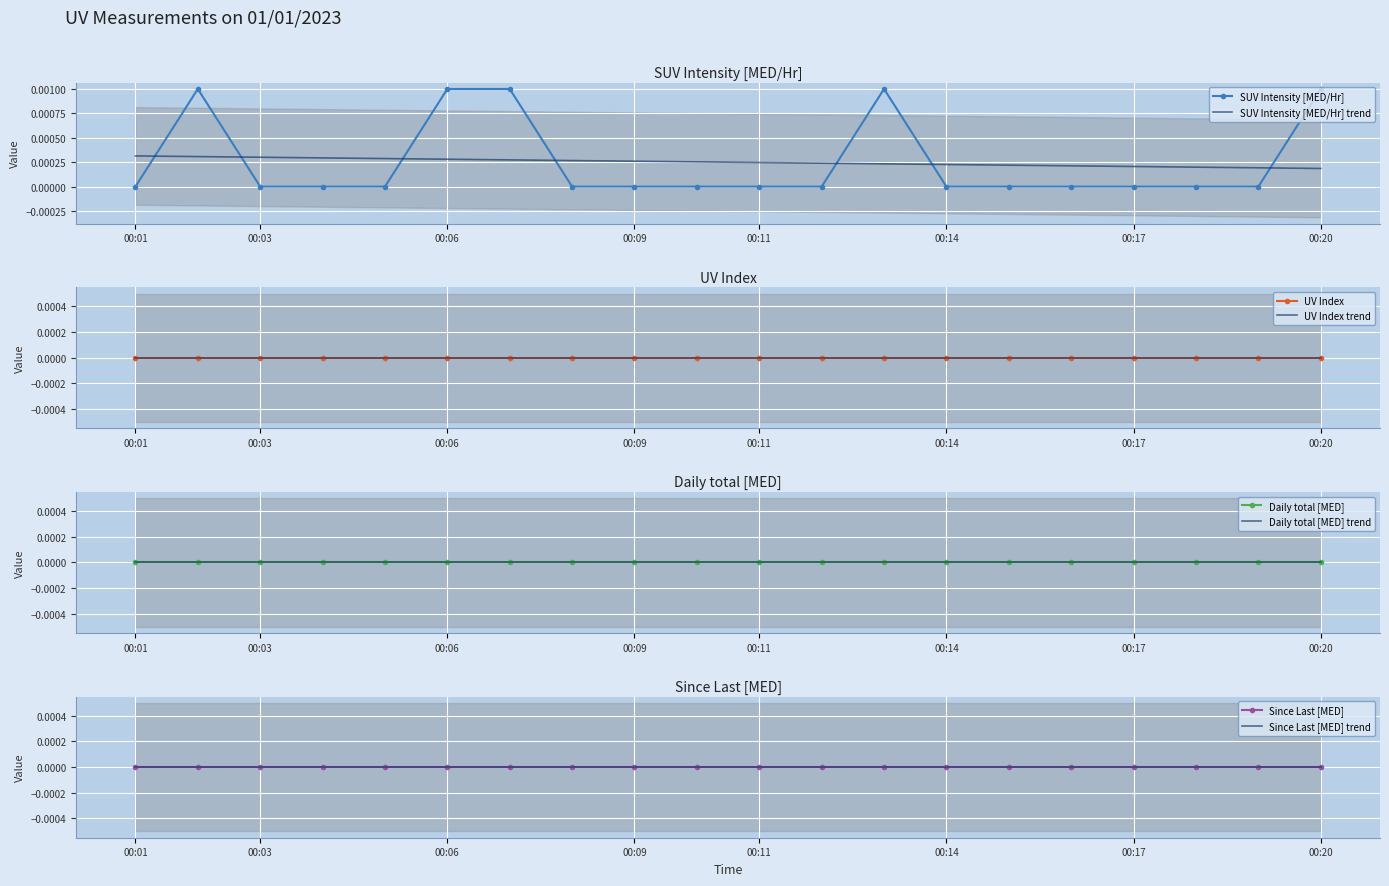

Reading right to left, list all the values displayed in this chart.

SUV Intensity [MED/Hr]: 00:20=0.0	00:19=0.0	00:18=0.0	00:17=0.0	00:16=0.0	00:15=-0.0	00:14=-0.0	00:13=0.0	00:12=0.0	00:11=0.0	00:10=0.0	00:09=0.0	00:08=0.0	00:07=0.0	00:06=0.0	00:05=0.0	00:04=0.0	00:03=0.0	00:02=0.0	00:01=0.0
UV Index: 00:20=0.0	00:19=0.0	00:18=0.0	00:17=0.0	00:16=0.0	00:15=0.0	00:14=0.0	00:13=0.0	00:12=0.0	00:11=0.0	00:10=0.0	00:09=0.0	00:08=0.0	00:07=0.0	00:06=0.0	00:05=0.0	00:04=0.0	00:03=0.0	00:02=0.0	00:01=0.0
Daily total [MED]: 00:20=0.0	00:19=0.0	00:18=0.0	00:17=0.0	00:16=0.0	00:15=0.0	00:14=0.0	00:13=0.0	00:12=0.0	00:11=0.0	00:10=0.0	00:09=0.0	00:08=0.0	00:07=0.0	00:06=0.0	00:05=0.0	00:04=0.0	00:03=0.0	00:02=0.0	00:01=0.0
Since Last [MED]: 00:20=0.0	00:19=0.0	00:18=0.0	00:17=0.0	00:16=0.0	00:15=0.0	00:14=0.0	00:13=0.0	00:12=0.0	00:11=0.0	00:10=0.0	00:09=0.0	00:08=0.0	00:07=0.0	00:06=0.0	00:05=0.0	00:04=0.0	00:03=0.0	00:02=0.0	00:01=0.0